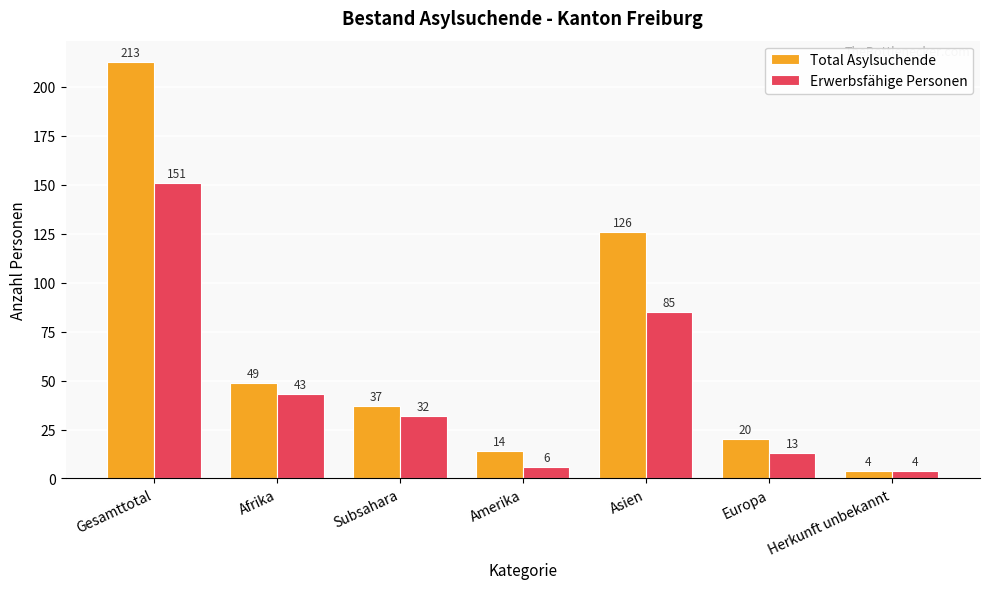

Which series has the largest total across all categories?

Total Asylsuchende